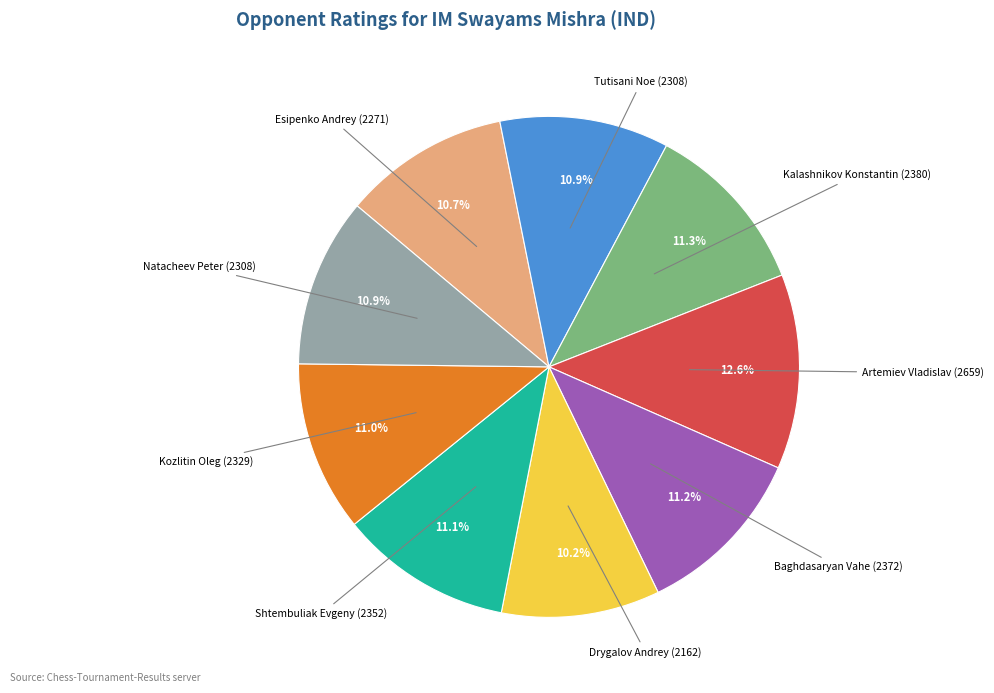

To the nearest percent, what percentage of the pie is Kalashnikov Konstantin (2380)?

11%